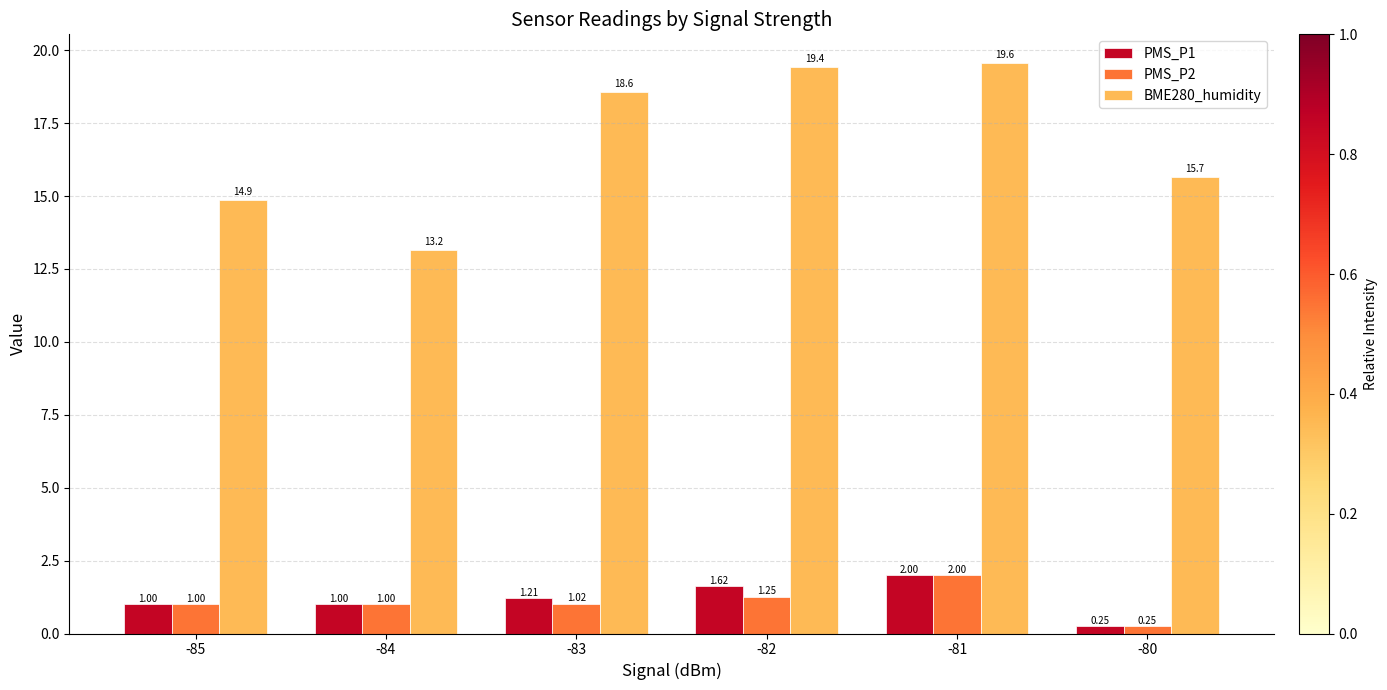

What is the value of the BME280_humidity bar at the 2nd from the left?

13.2